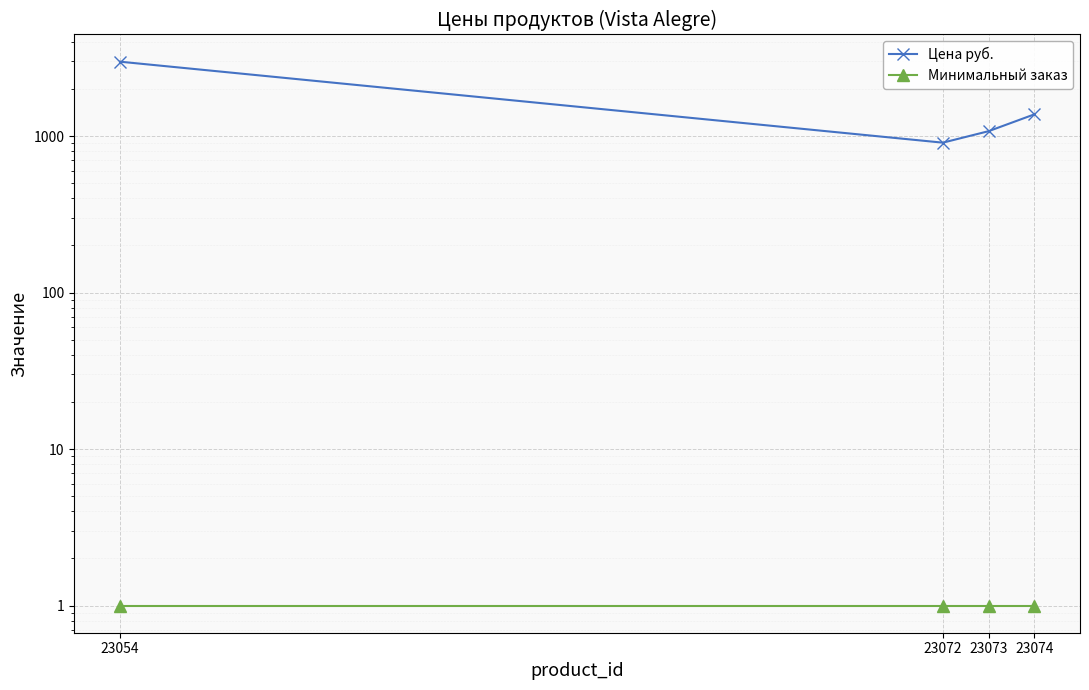

Rank the categories by Цена руб. value from highest to lowest.

23054, 23074, 23073, 23072